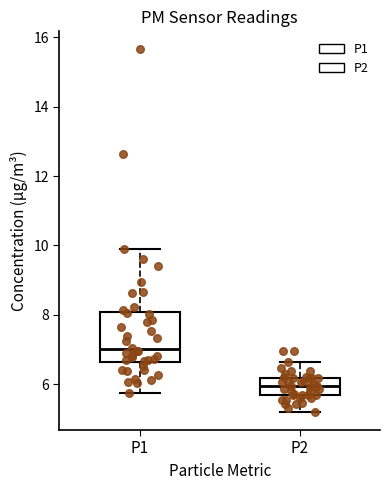

Reading left to right, transcribe this box plot: for each box, give where its median line is, the range the box spans, and where its two whiskers end, as read against the y-axis. The values are not printed on the chart, so give them approximately, as read against the axis.

P1: median 7.0, box 6.6 to 8.0, whiskers 5.8 to 10.0
P2: median 6.0, box 5.6 to 6.2, whiskers 5.2 to 6.6